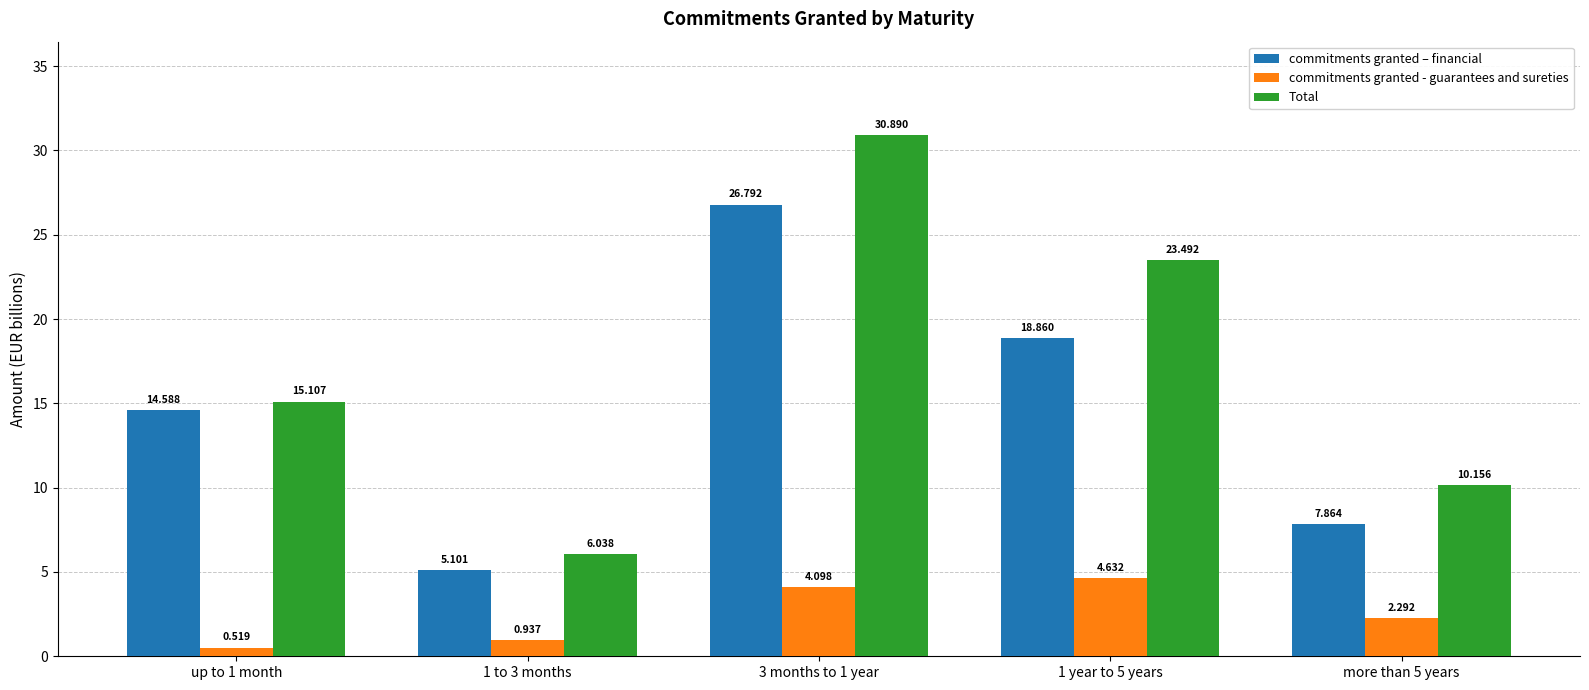

At more than 5 years, list the series in order from largest to smallest.

Total, commitments granted – financial, commitments granted - guarantees and sureties